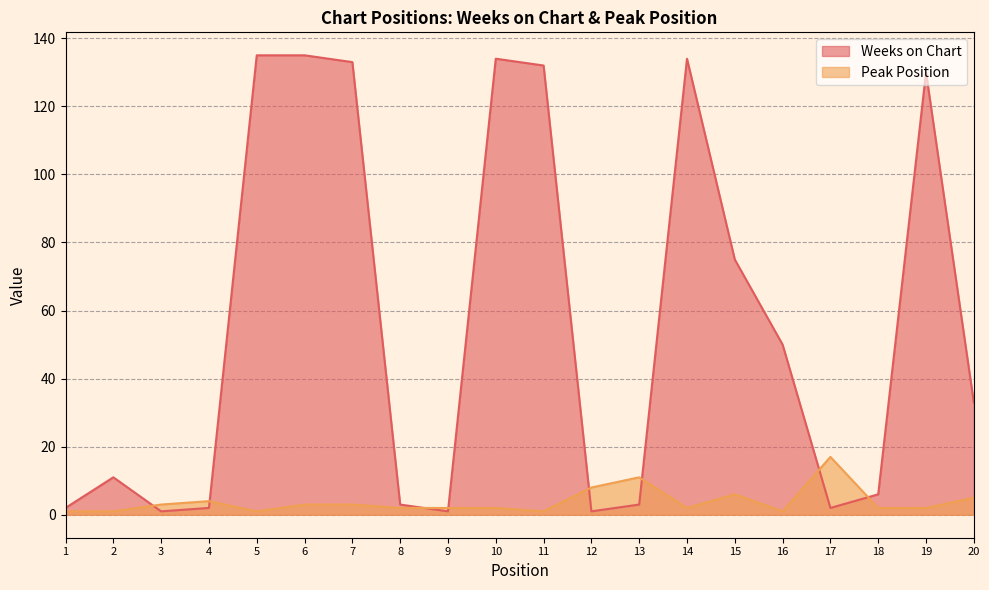

What is the sum of the Peak Position values at 14 and 4?

6